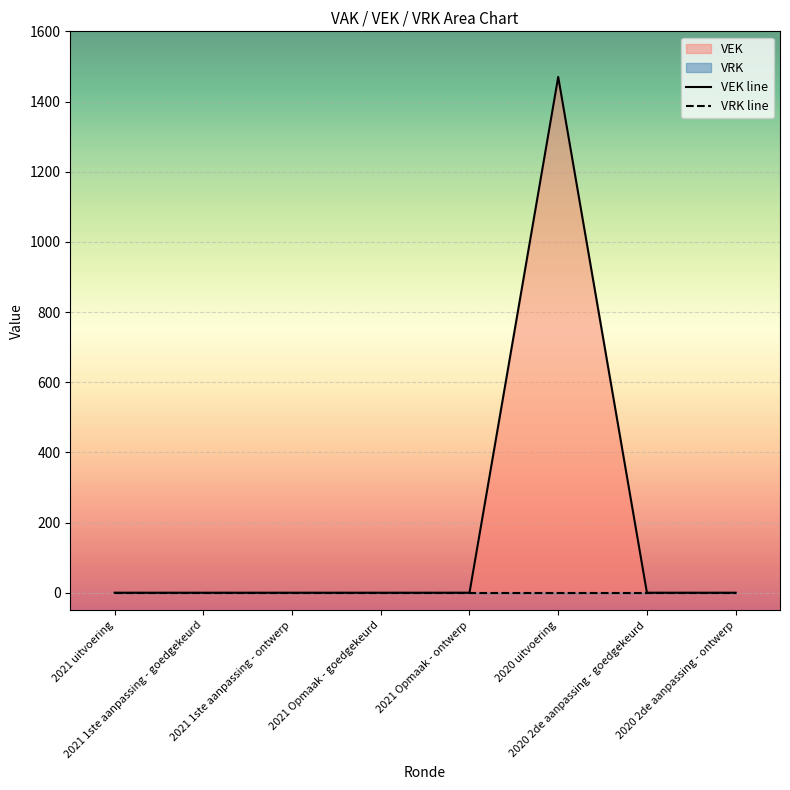

At which label is VEK line closest to 735?

2021 uitvoering